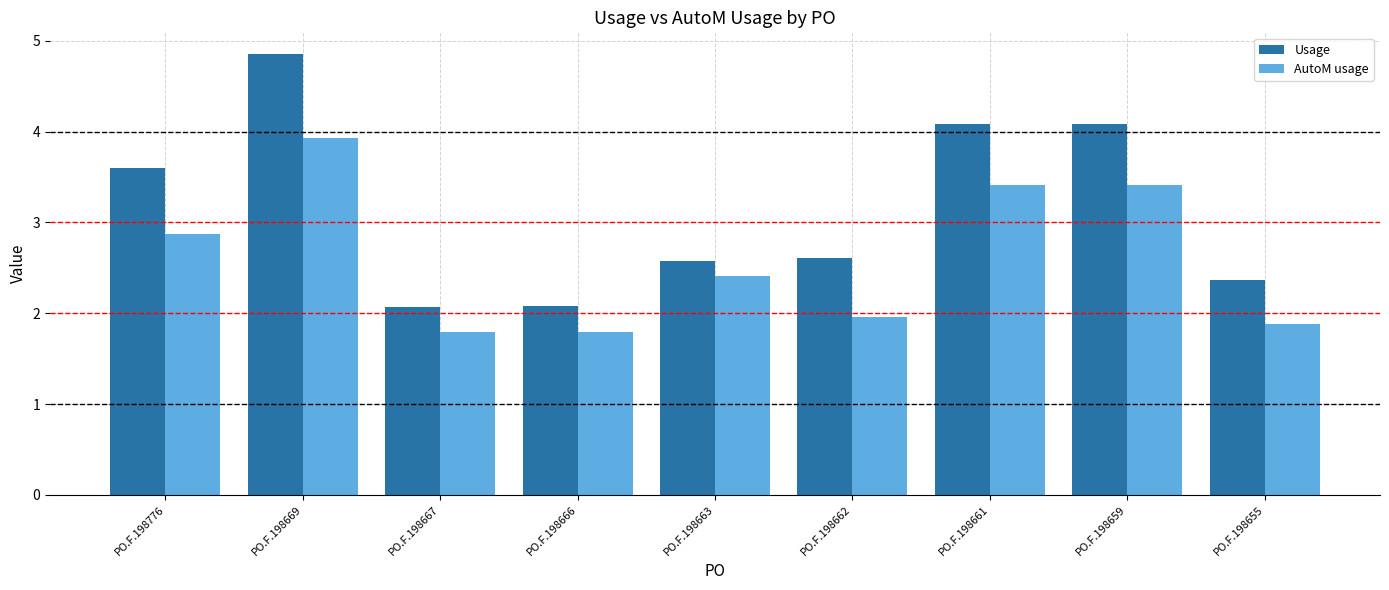

True or false: Usage has a value of 3.2 at PO.F.198669.

False